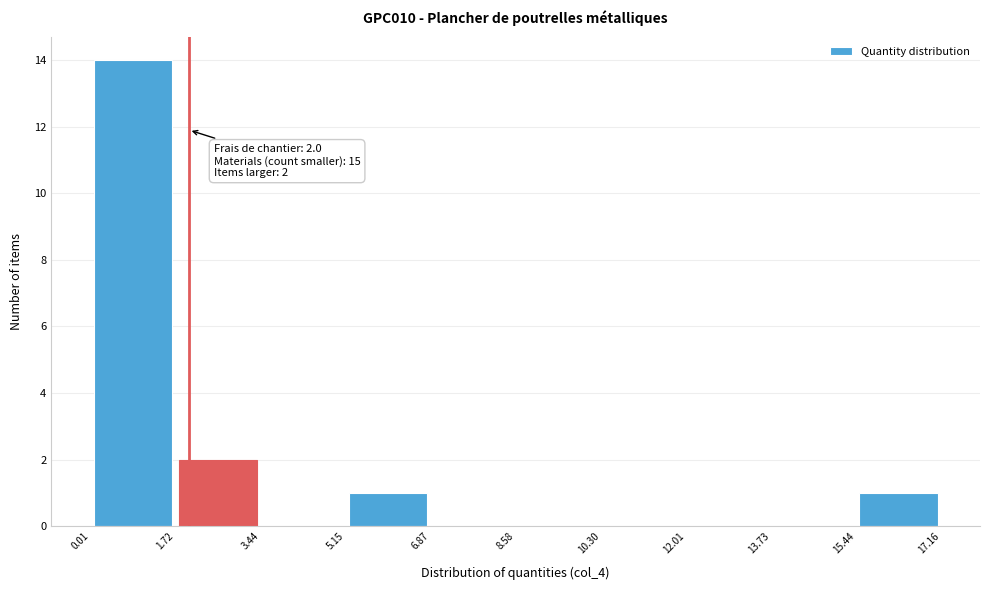

Over which range of the x-axis is the bar tallest?

0.01 to 1.72